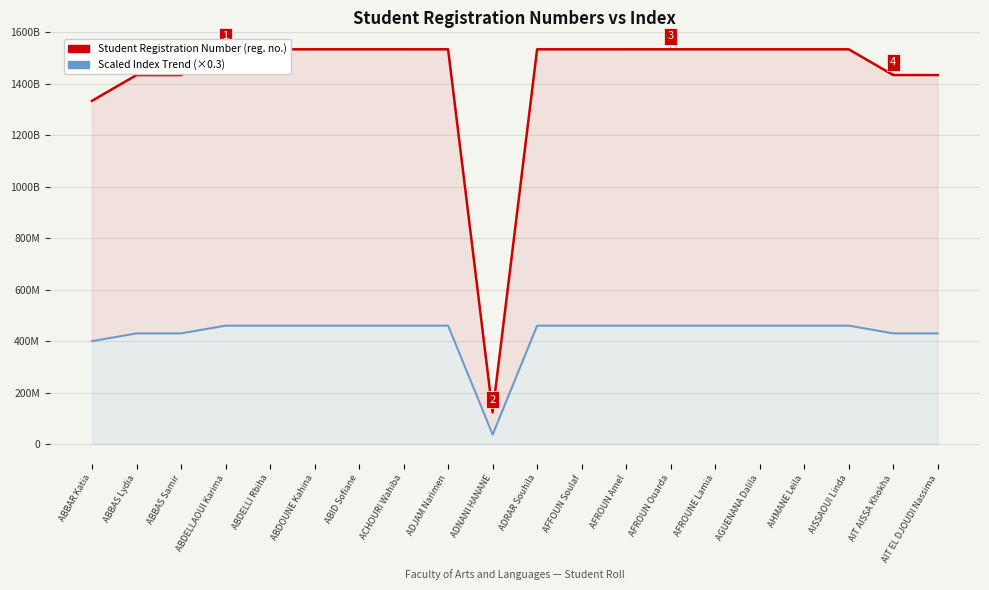

What is the difference between the Student Registration Number values at ABDELLI Rbiha and AFFOUN Soulaf?

9951